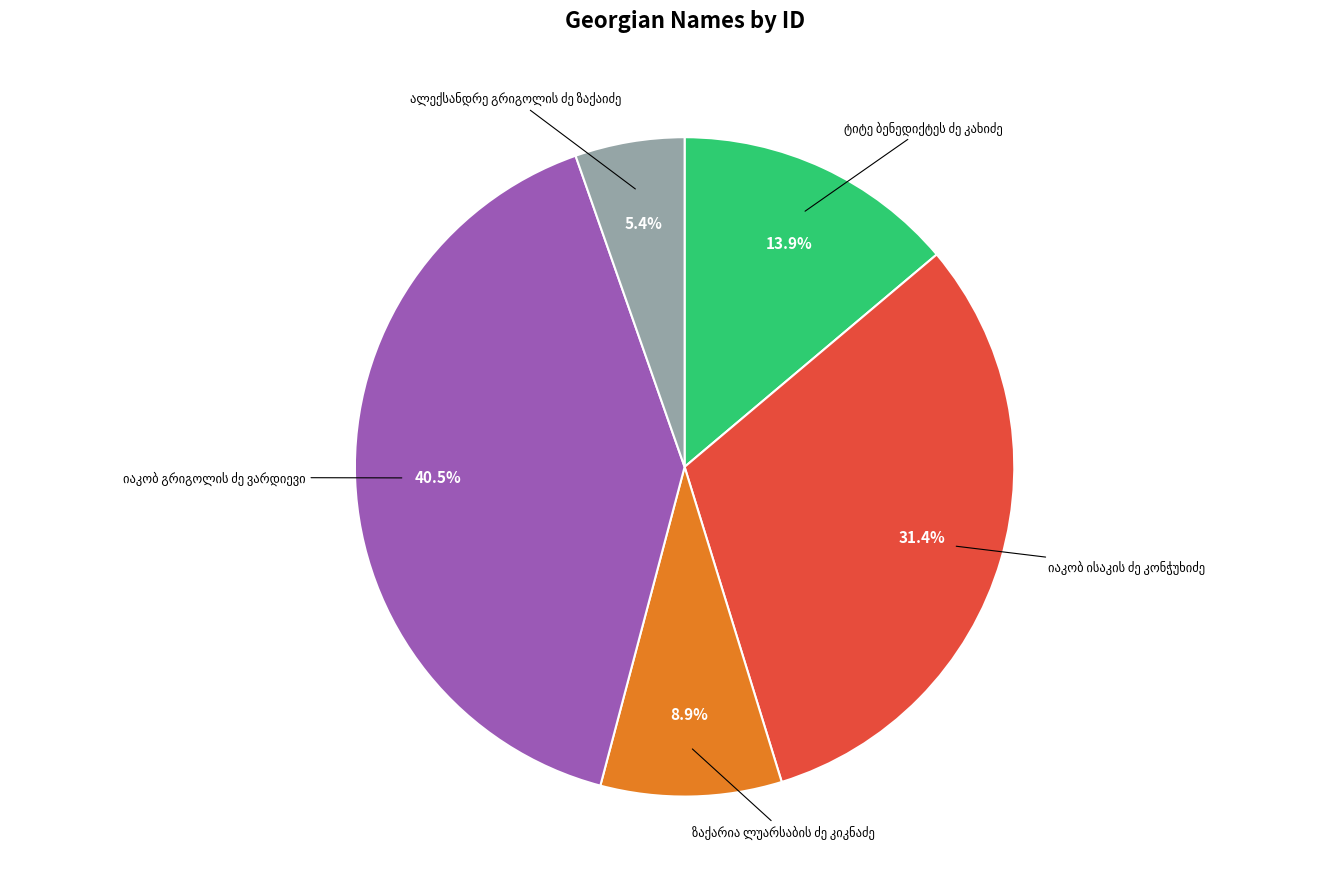

Is there any slice that represents more than half of the pie?

No